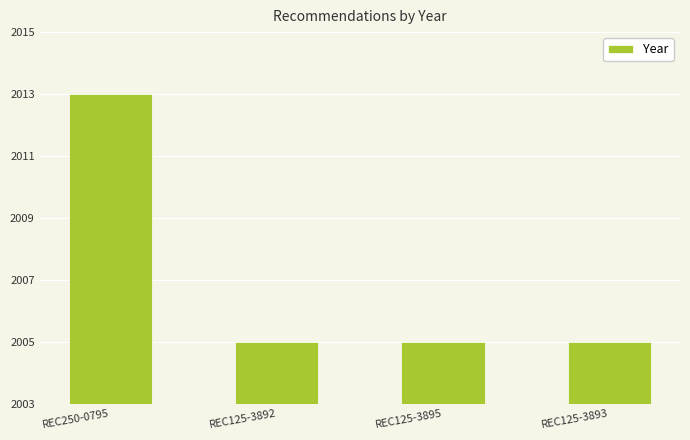

The chart shows a value of 2013 at REC250-0795. True or false?

True